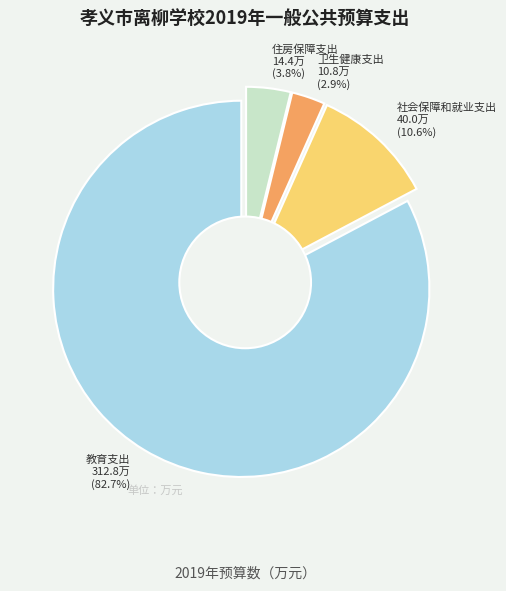

To the nearest percent, what percentage of the pie is 住房保障支出?

4%